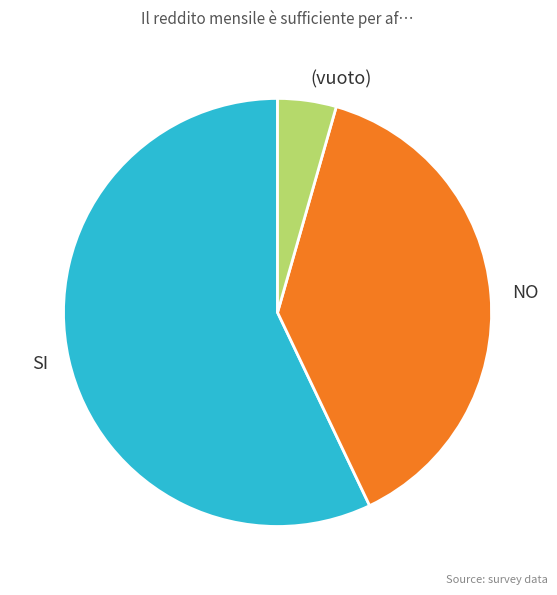

Which category has the biggest portion of the pie?

SI